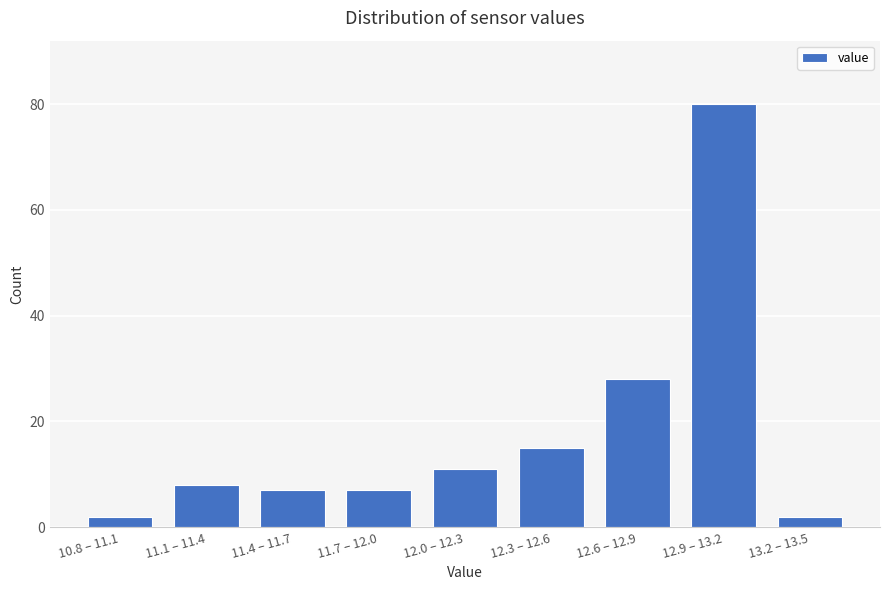

Reading left to right, extract all data points from this chart.

2	8	7	7	11	15	28	80	2